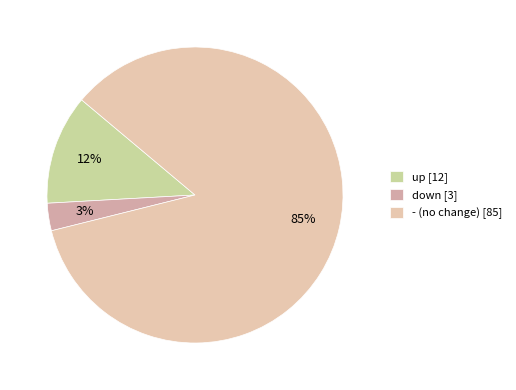

Combined, do up and down account for over 50%?

No